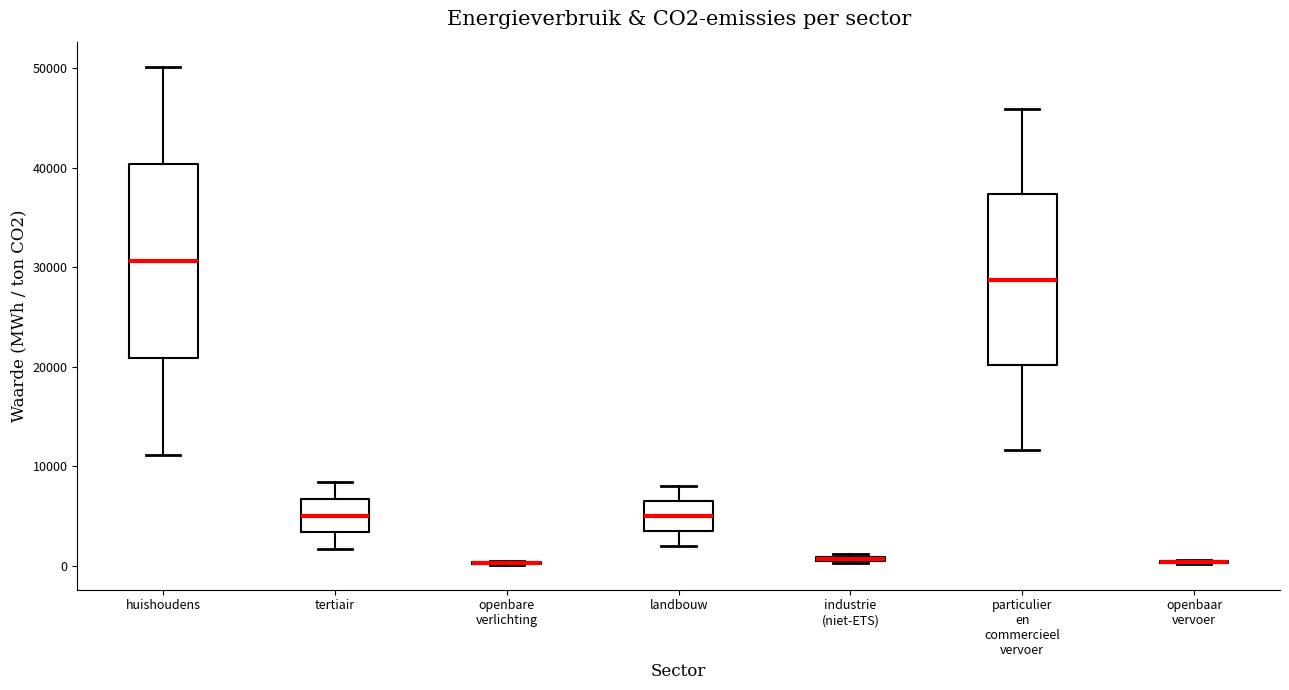

Which box is the tallest, from its lower edge to its upper edge?

huishoudens